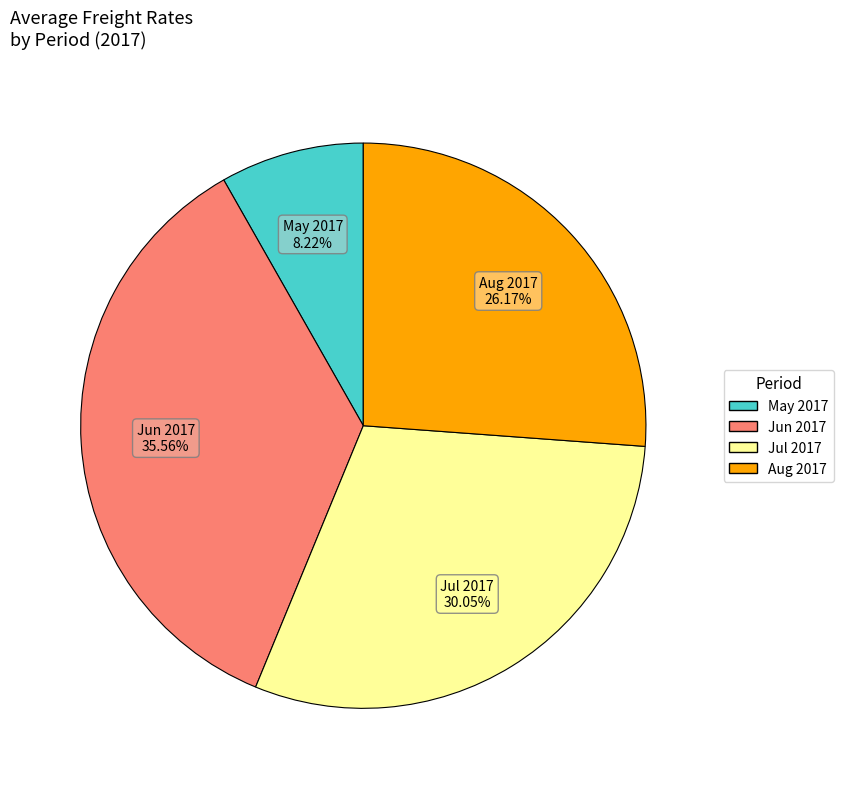

Does any single category account for the majority?

No